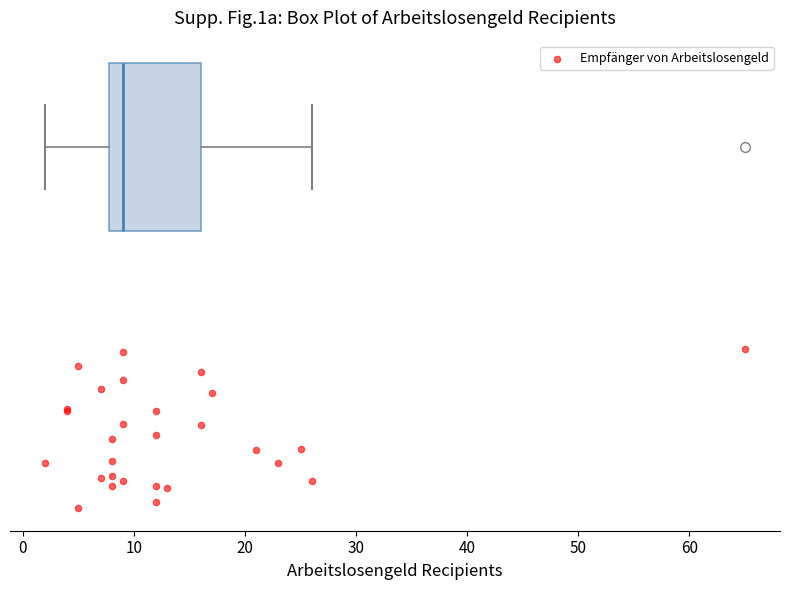

Read this box plot against the x-axis: the position of the median line, the range covered by the box, and the ends of both whiskers. The values are not printed on the chart, so give them approximately, as read against the axis.

median 9, box 8 to 16, whiskers 2 to 26